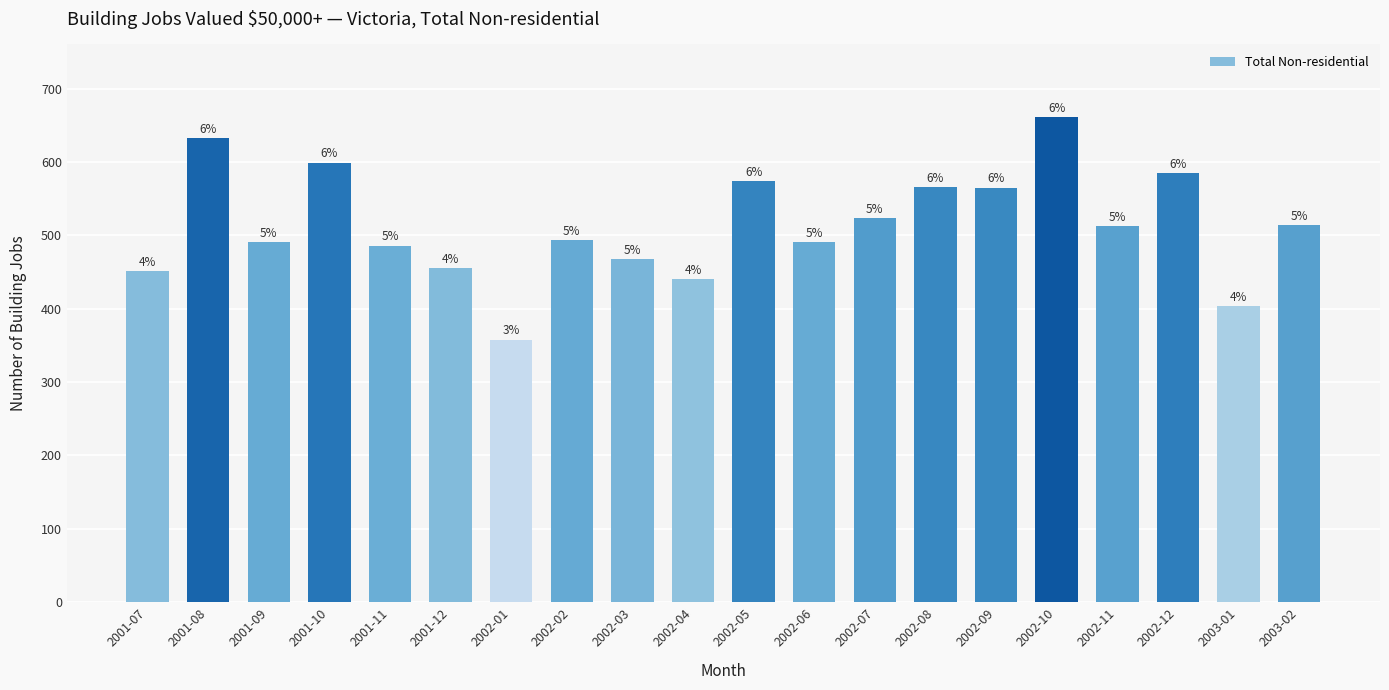

What is the change in value from 2001-11 to 2002-06?

+5